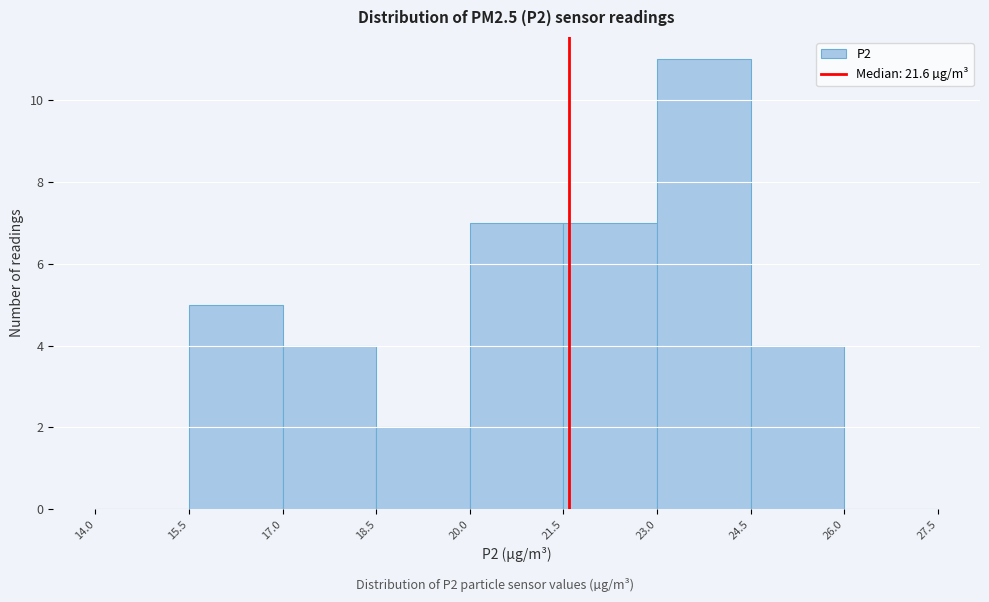

Over which range of the x-axis is the bar tallest?

23.0 to 24.5